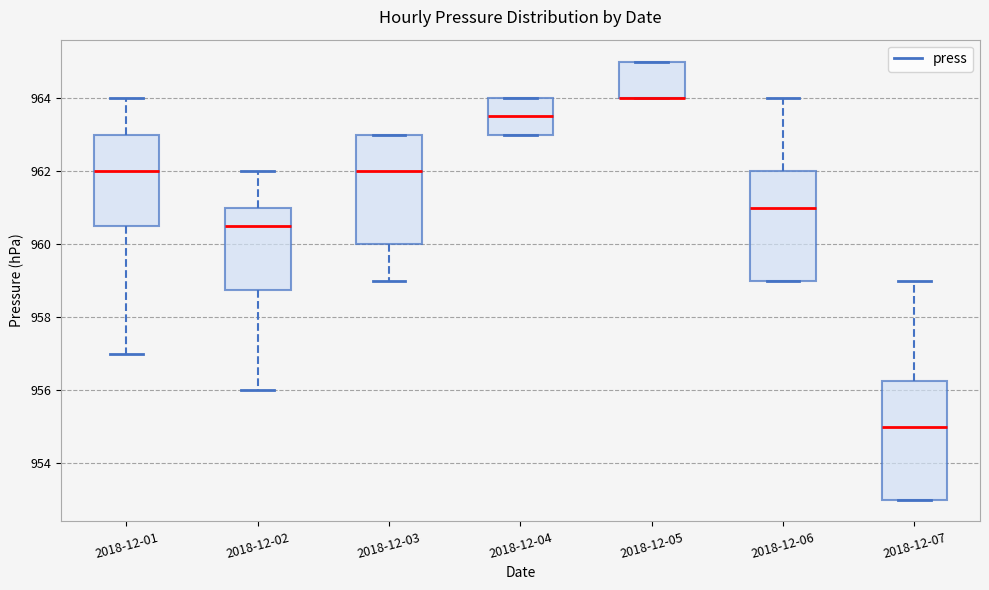

Reading left to right, read every box against the y-axis: the position of its median line, the range the box covers, and the ends of its whiskers. The values are not printed on the chart, so give them approximately, as read against the axis.

2018-12-01: median 962.0, box 960.6 to 963.0, whiskers 957.0 to 964.0
2018-12-02: median 960.6, box 958.8 to 961.0, whiskers 956.0 to 962.0
2018-12-03: median 962.0, box 960.0 to 963.0, whiskers 959.0 to 963.0
2018-12-04: median 963.6, box 963.0 to 964.0, whiskers 963.0 to 964.0
2018-12-05: median 964.0 (drawn on the box's lower edge), box 964.0 to 965.0, whiskers 964.0 to 965.0
2018-12-06: median 961.0, box 959.0 to 962.0, whiskers 959.0 to 964.0
2018-12-07: median 955.0, box 953.0 to 956.2, whiskers 953.0 to 959.0